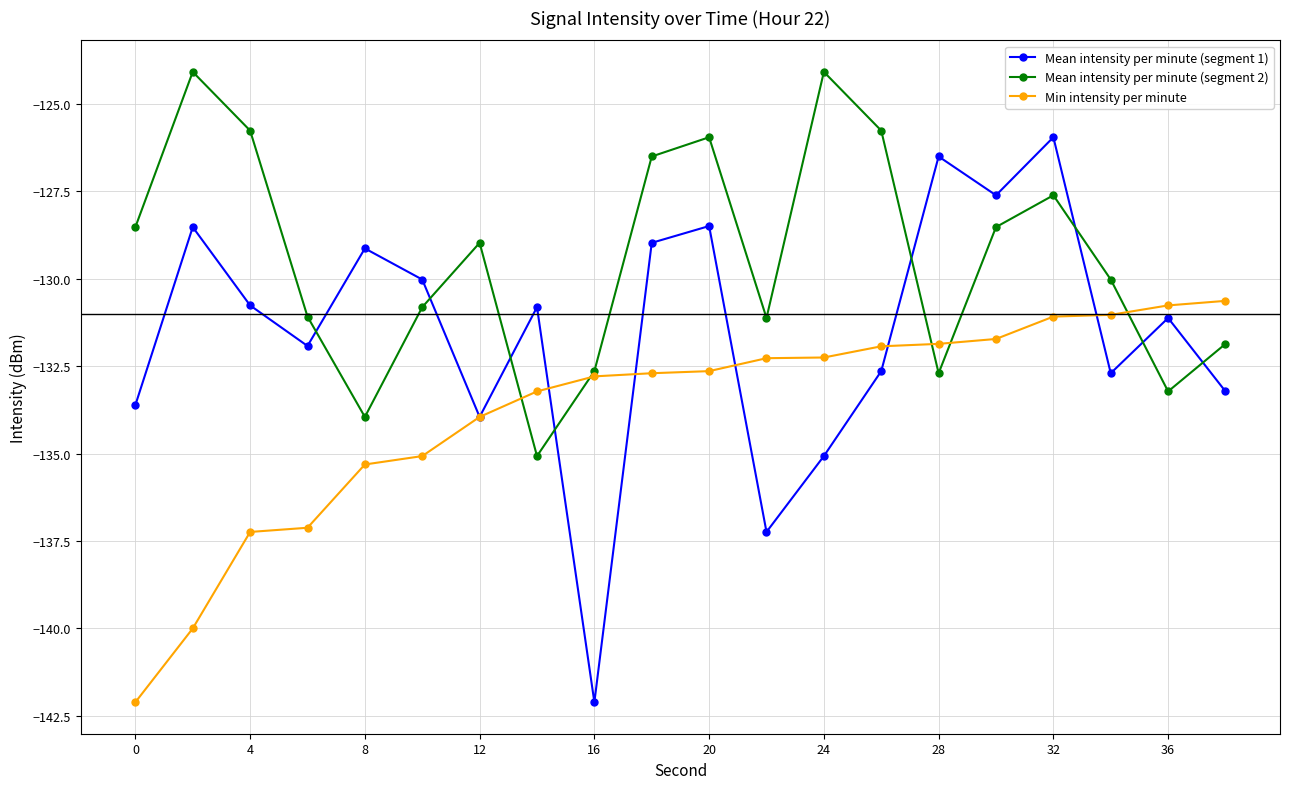

Count the number of categories in the chart.

20